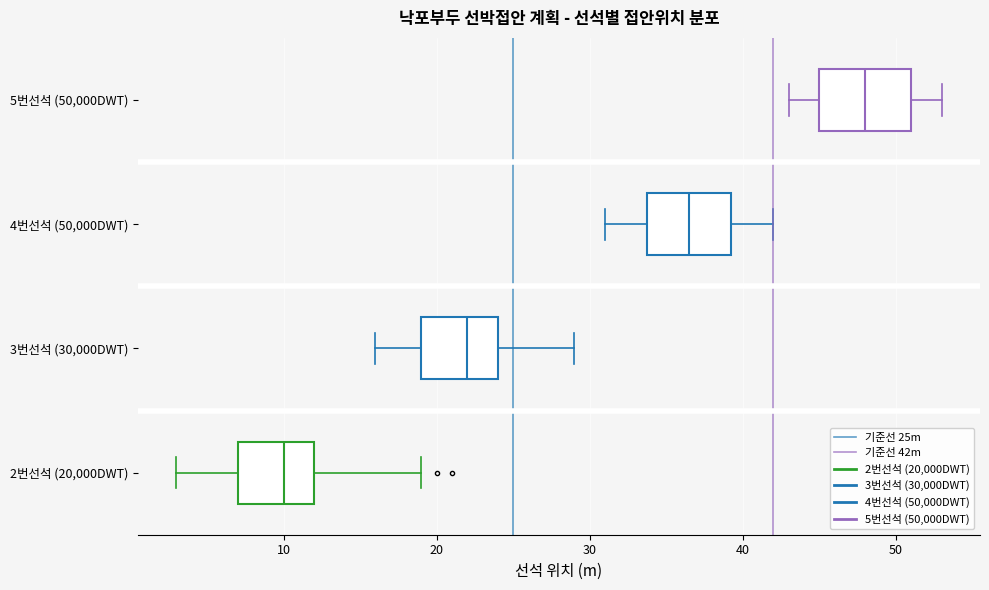

Reading bottom to top, read every box against the x-axis: the position of its median line, the range the box covers, and the ends of its whiskers. The values are not printed on the chart, so give them approximately, as read against the axis.

2번선석 (20,000DWT): median 10, box 7 to 12, whiskers 3 to 19
3번선석 (30,000DWT): median 22, box 19 to 24, whiskers 16 to 29
4번선석 (50,000DWT): median 37, box 34 to 39, whiskers 31 to 42
5번선석 (50,000DWT): median 48, box 45 to 51, whiskers 43 to 53